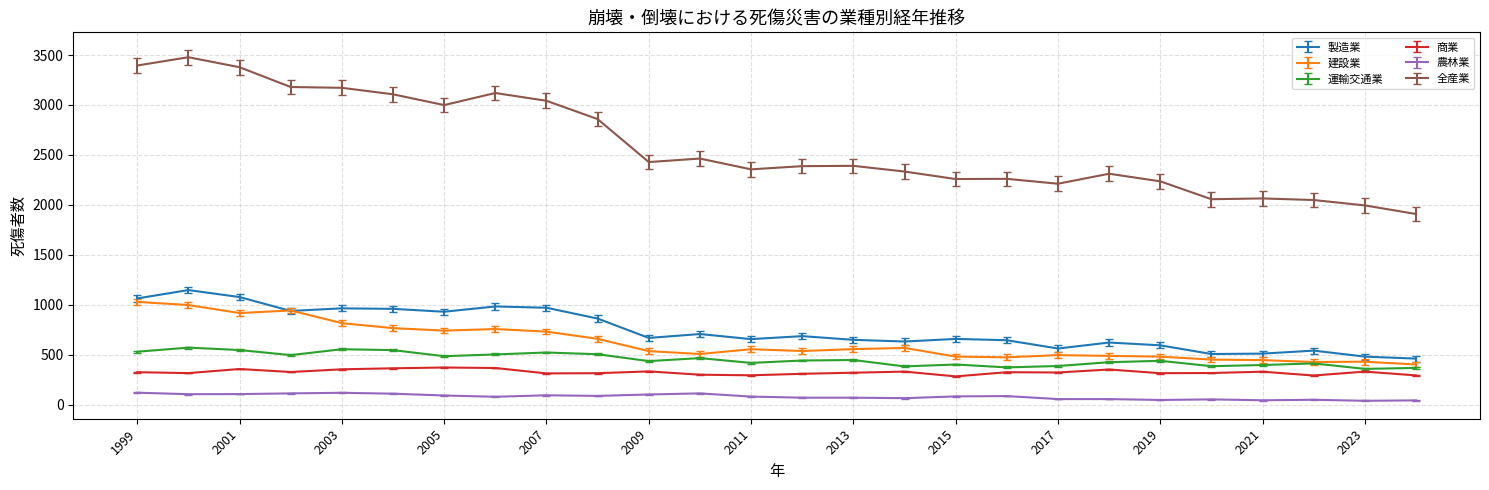

Which series has the largest total across all categories?

全産業